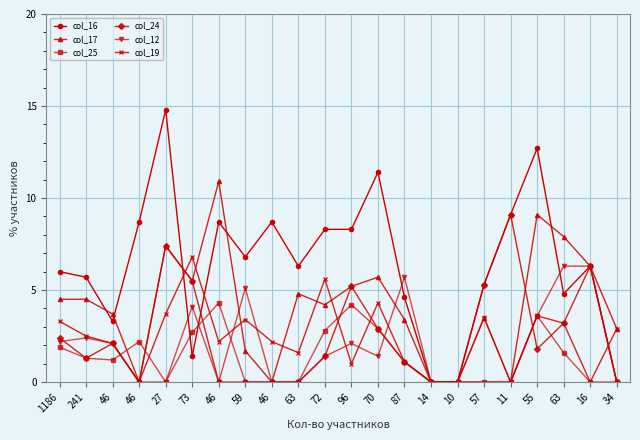

What are all the series names shown in the legend?

col_16, col_17, col_25, col_24, col_12, col_19